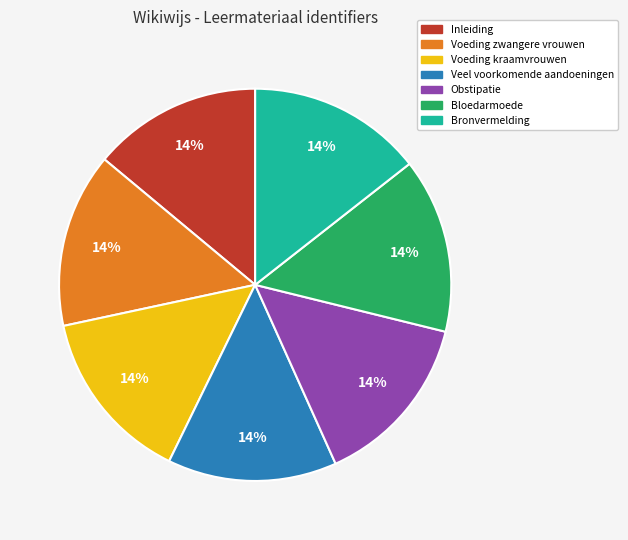

Is there any slice that represents more than half of the pie?

No